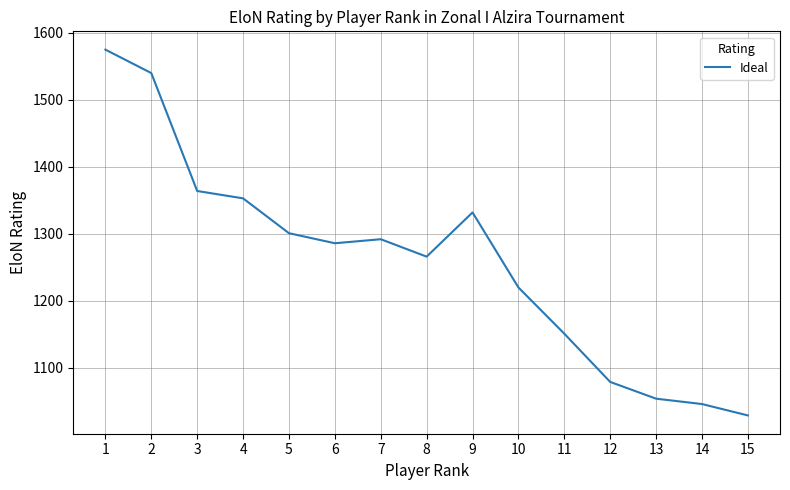

What is the sum of the values at 7 and 11?

2443